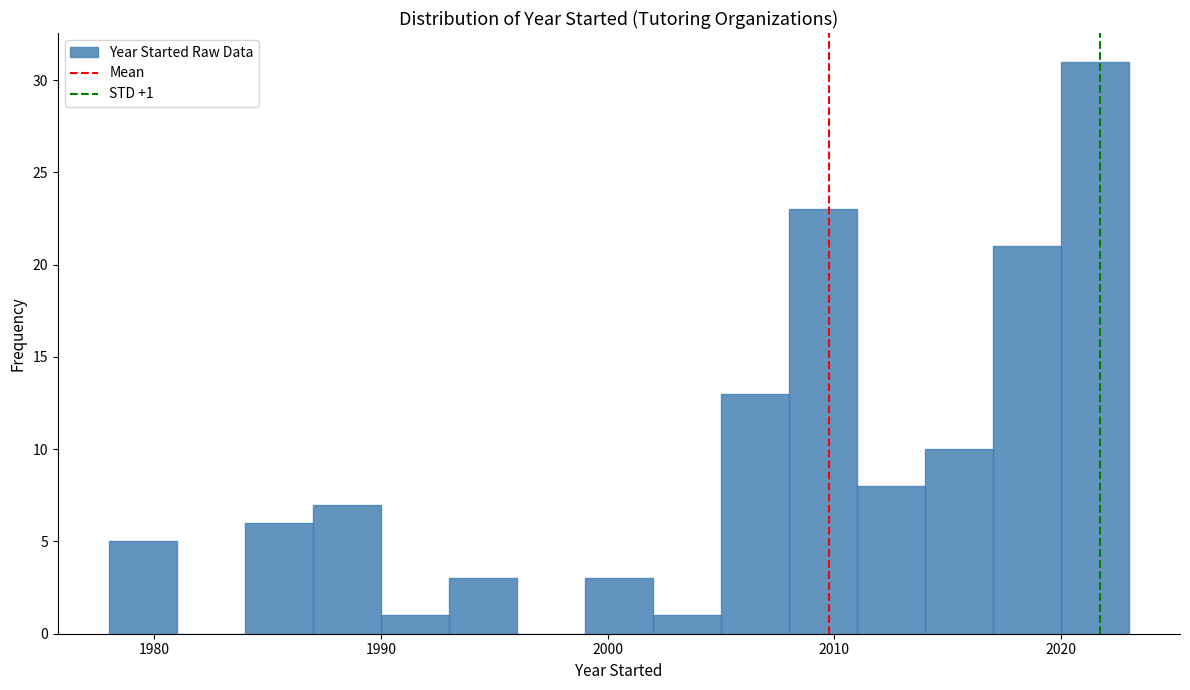

Read against the x-axis, roughly where is the centre of the tallest bar?

2022